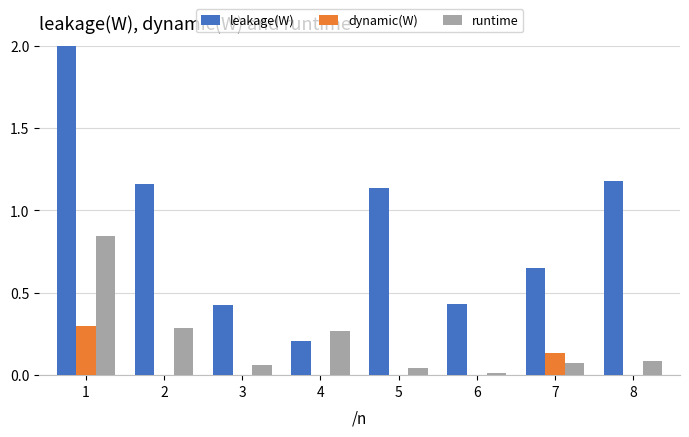

Reading left to right, what are all the values shown in this chart?

leakage(W): 1=3.2	2=1.2	3=0.4	4=0.2	5=1.1	6=0.4	7=0.6	8=1.2
dynamic(W): 1=0.3	2=0.0	3=0.0	4=0.0	5=0.0	6=0.0	7=0.1	8=0.0
runtime: 1=0.8	2=0.3	3=0.1	4=0.3	5=0.0	6=0.0	7=0.1	8=0.1